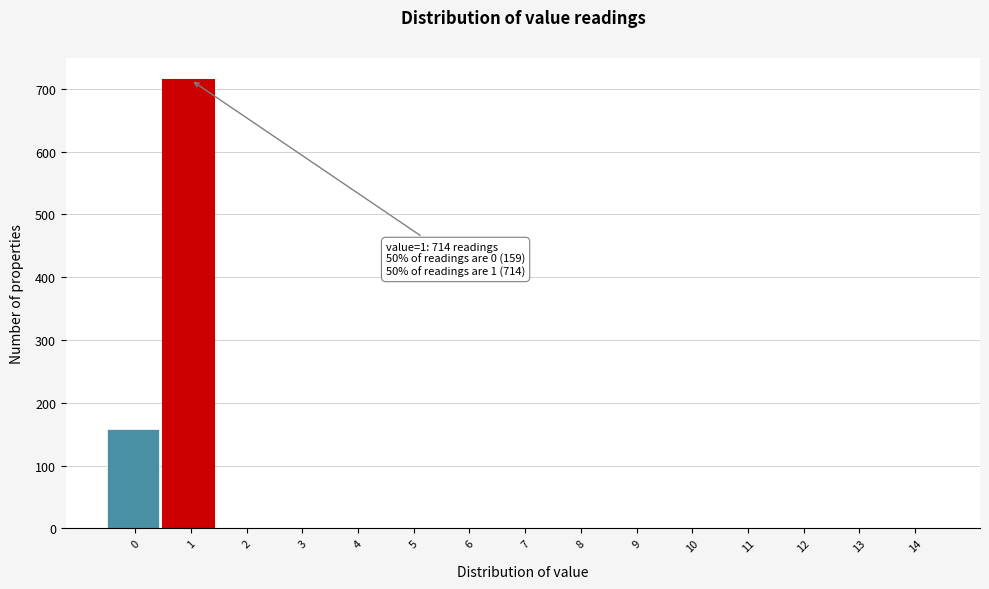

Reading left to right, what are all the values shown in this chart?

0=159	1=714	2=0	3=0	4=0	5=0	6=0	7=0	8=0	9=0	10=0	11=0	12=0	13=0	14=0